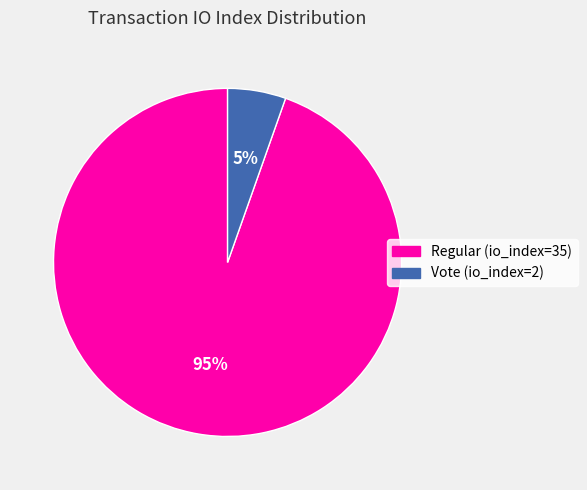

What is the largest slice in the pie chart?

Regular (io_index=35)